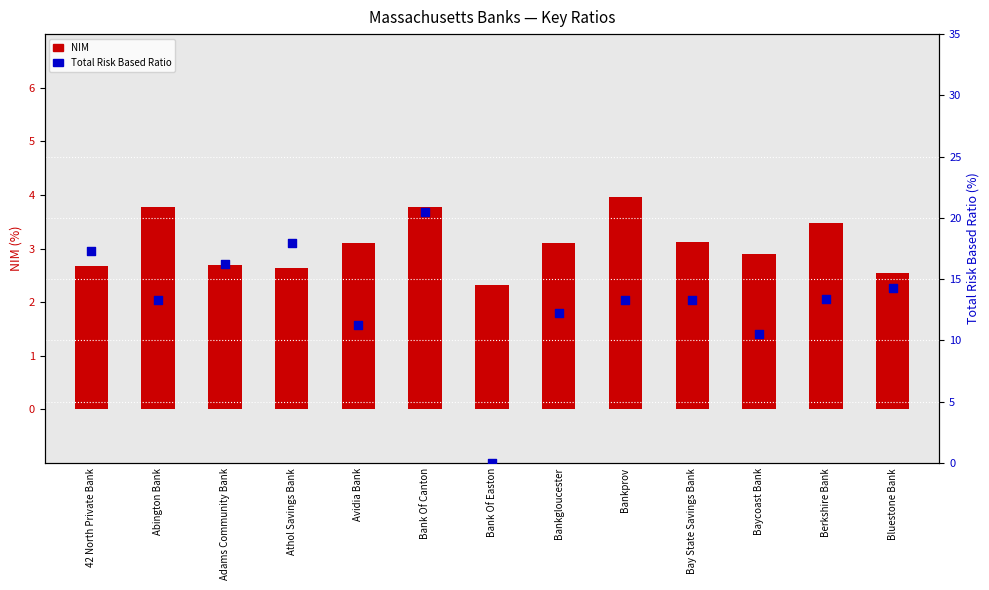

What are all the series names shown in the legend?

NIM, Total Risk Based Ratio